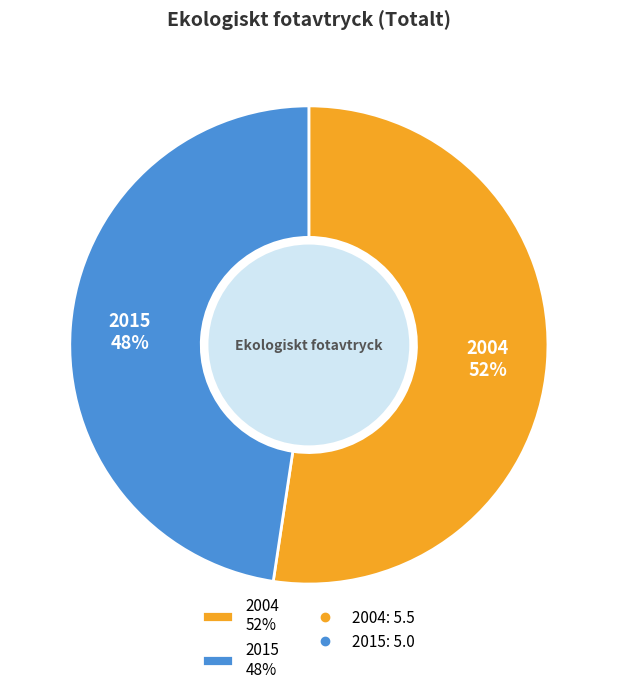

Does 2015 represent more than half of the total?

No